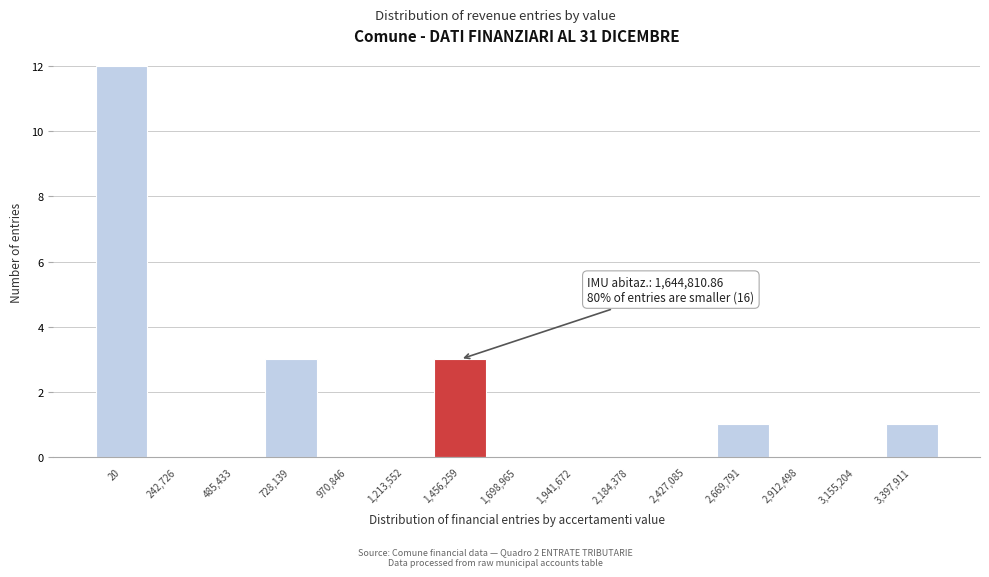

Reading left to right, list all the values displayed in this chart.

20=12	242,726=0	485,433=0	728,139=3	970,846=0	1,213,552=0	1,456,259=3	1,698,965=0	1,941,672=0	2,184,378=0	2,427,085=0	2,669,791=1	2,912,498=0	3,155,204=0	3,397,911=1